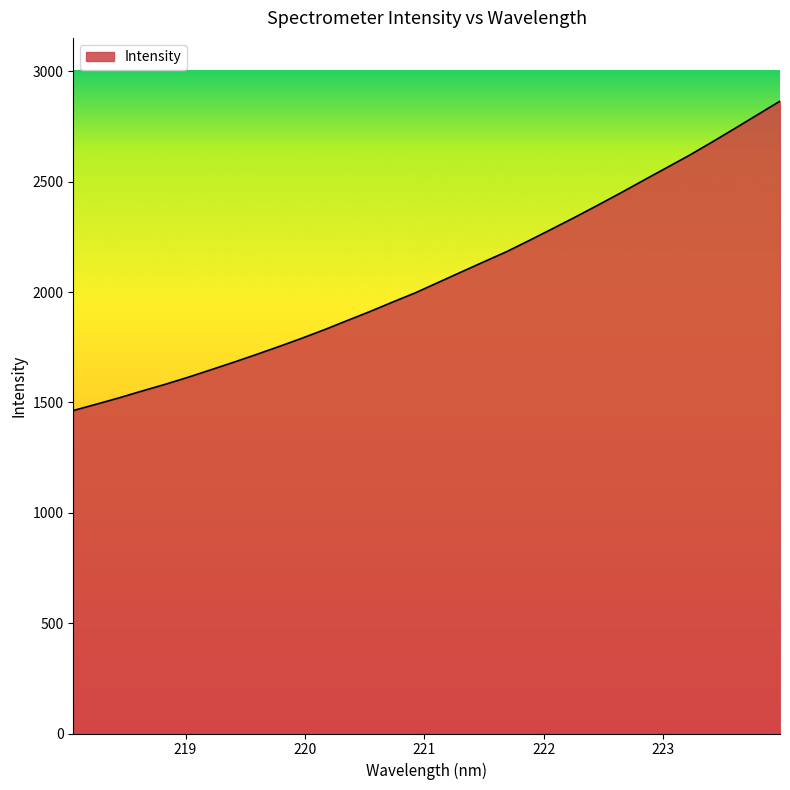

What is the smallest value displayed?

1463.3